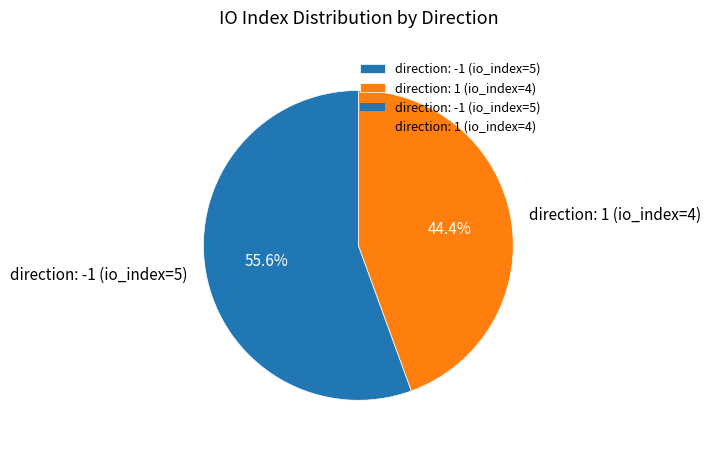

To the nearest percent, what is the average slice percentage?

50%